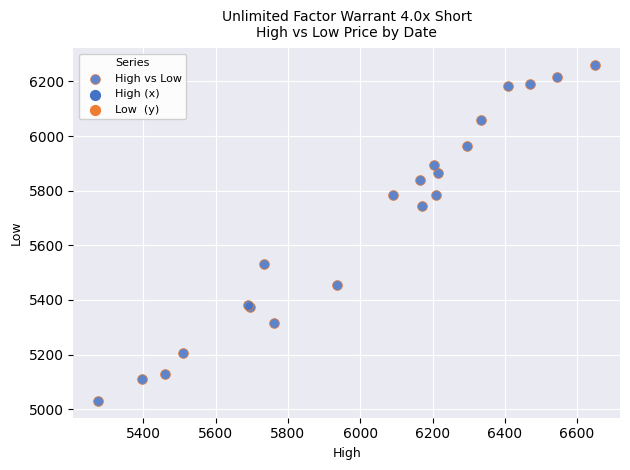

What Y value in the scatter plot is closest to 5645?

5745